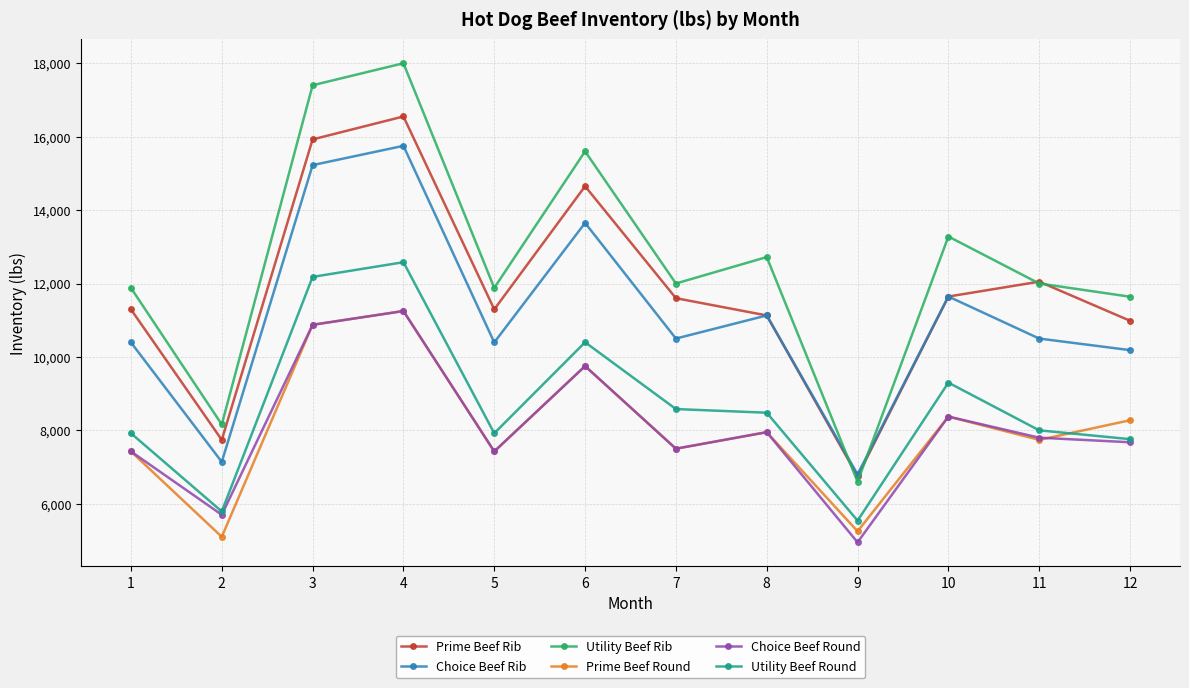

The value of Prime Beef Round at 9 is 5250.0. True or false?

True